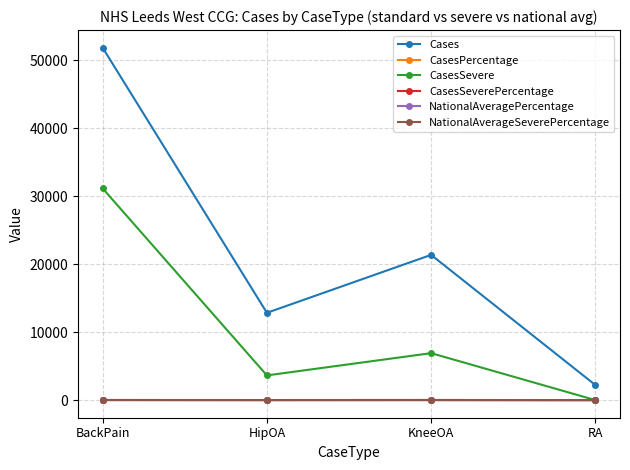

What position from the left is HipOA?

2